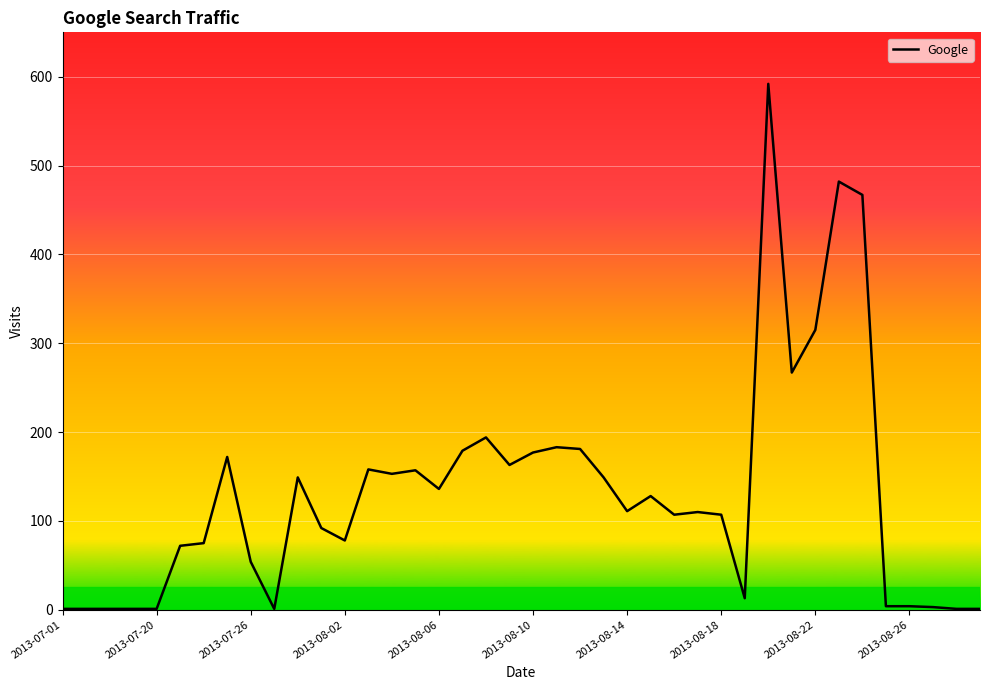

What is the difference between the maximum and minimum values?

591